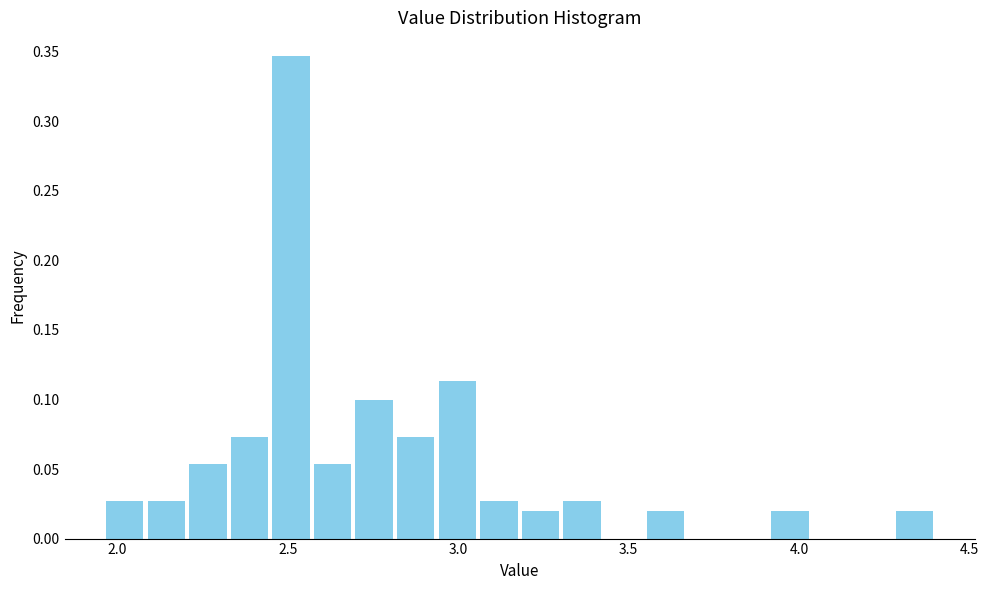

Read against the x-axis, roughly where is the centre of the tallest bar?

2.50